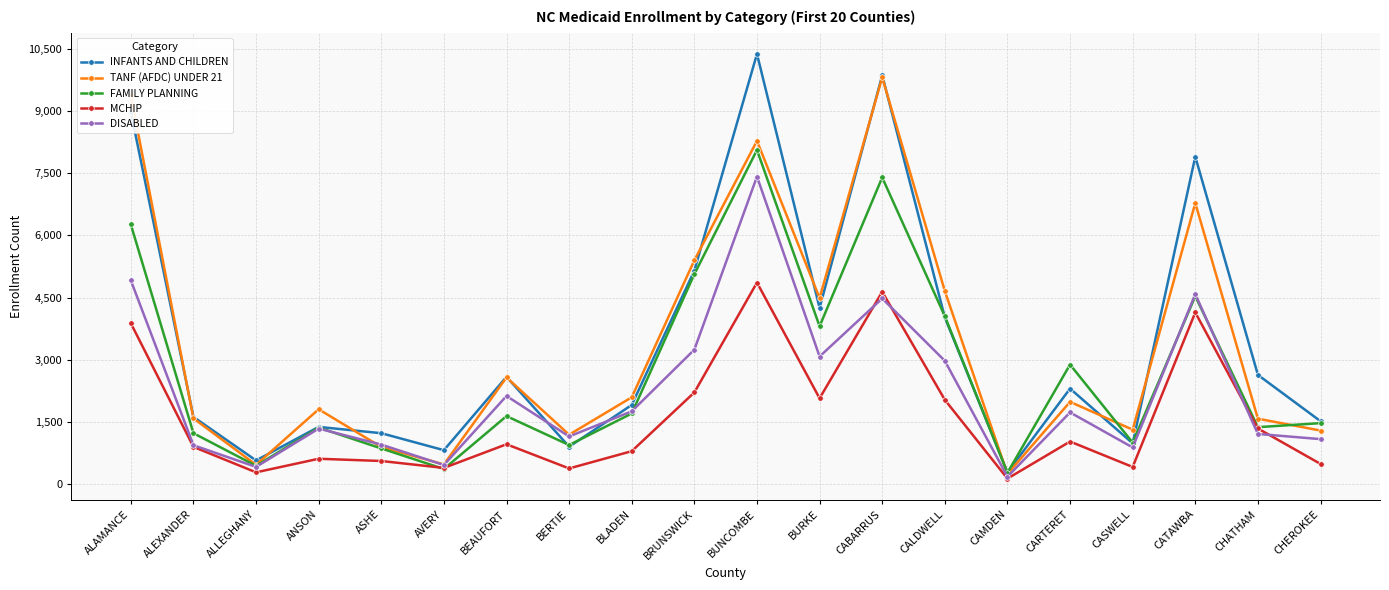

What is the difference between the FAMILY PLANNING values at CALDWELL and CAMDEN?

3781